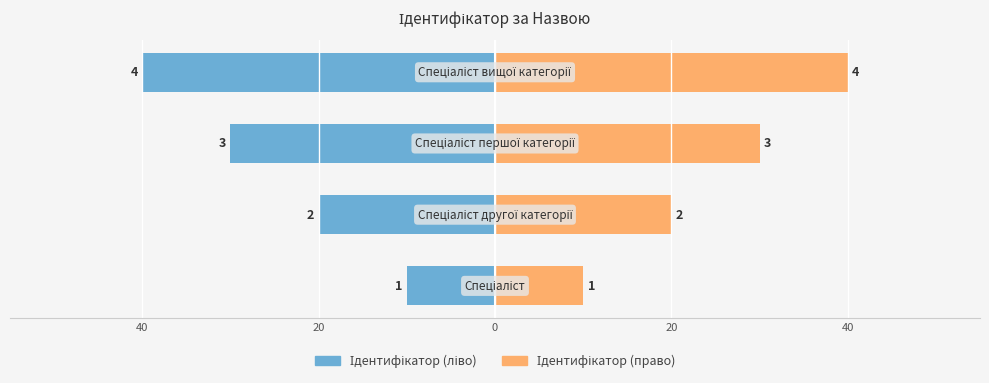

At how many categories does at least one series exceed -36?

4